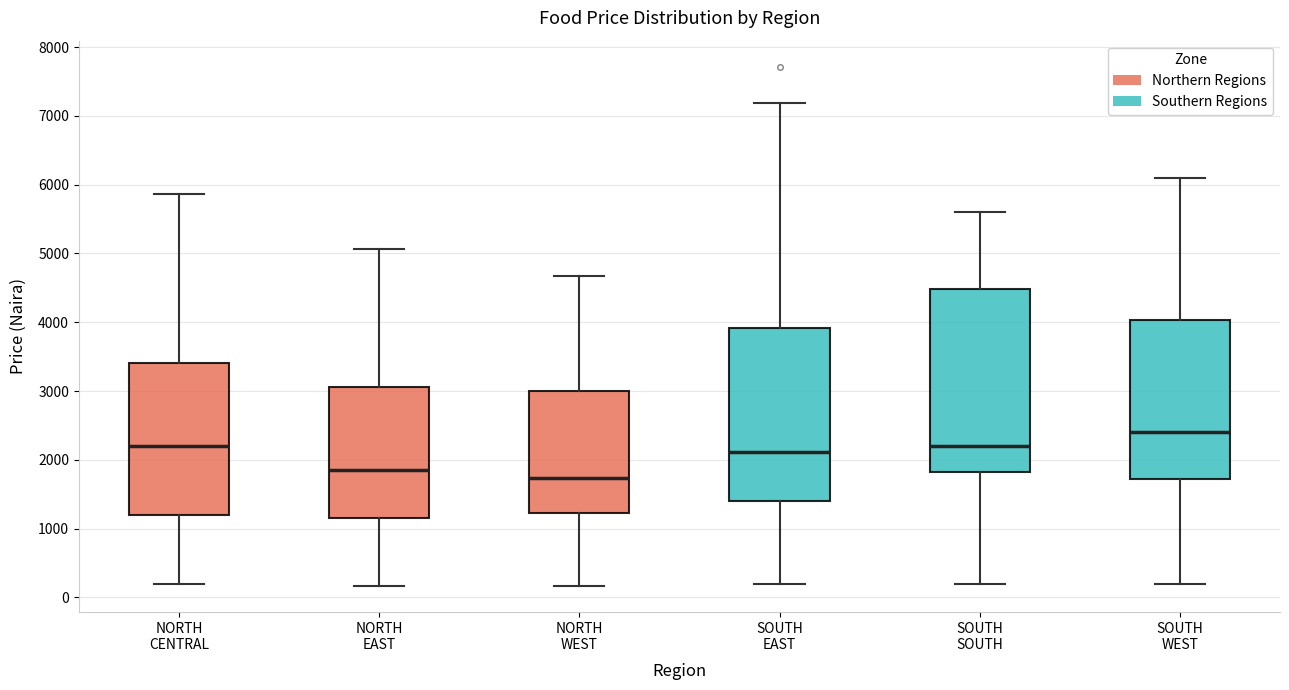

Which box is the tallest, from its lower edge to its upper edge?

SOUTH SOUTH